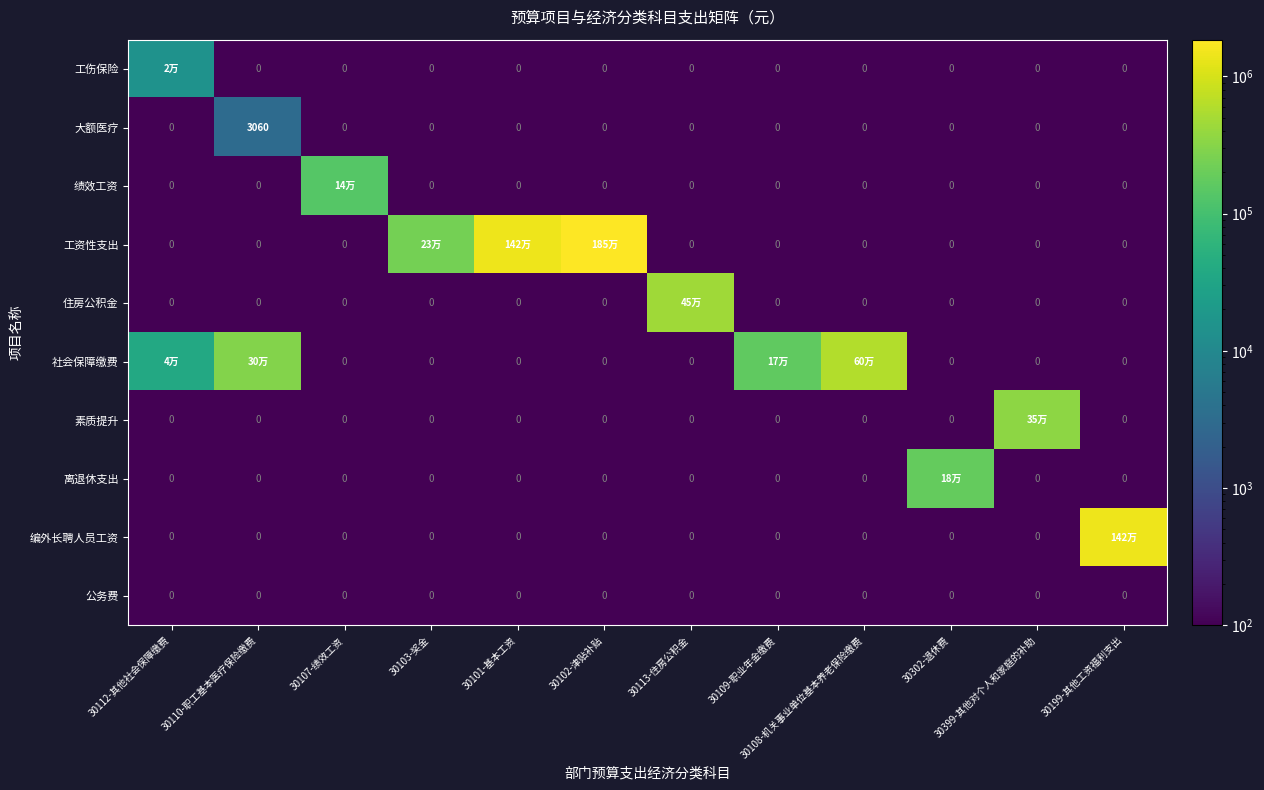

True or false: 离退休支出 has a value of 0.1 at 30399-其他对个人和家庭的补助.

False